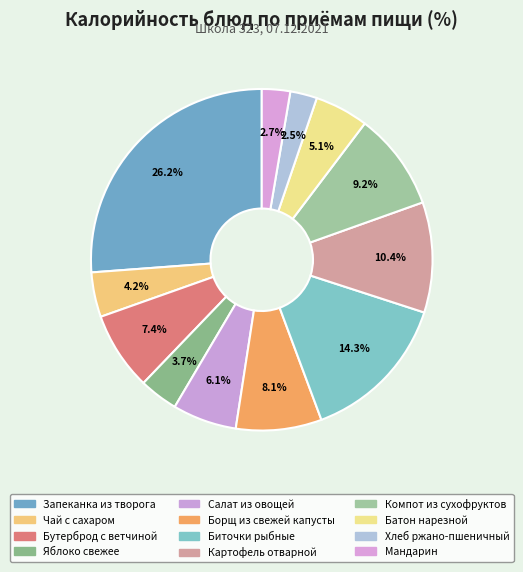

What percentage is the Картофель отварной slice, to the nearest percent?

10%